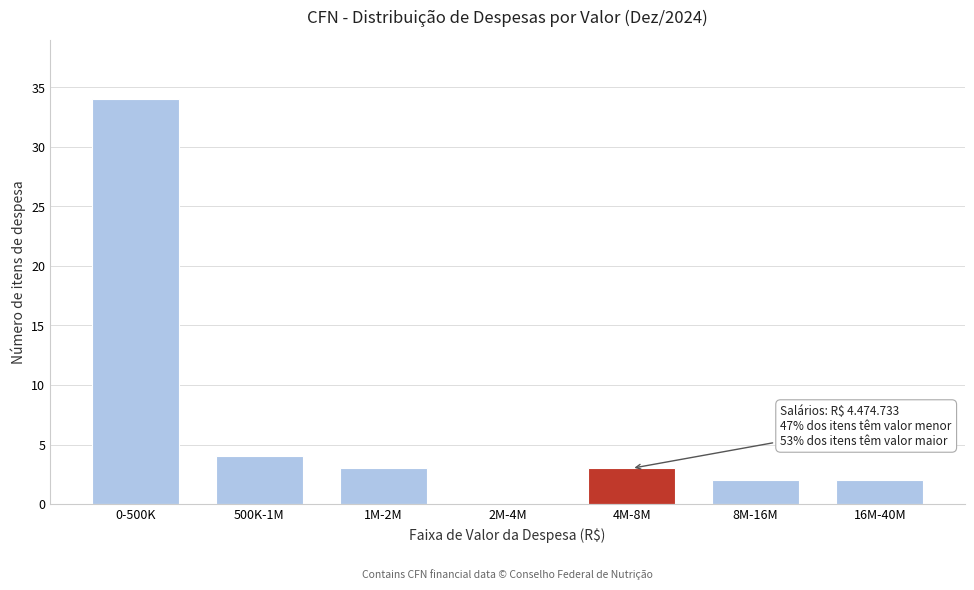

Reading left to right, transcribe all the data shown in this chart.

0-500K=34	500K-1M=4	1M-2M=3	2M-4M=0	4M-8M=3	8M-16M=2	16M-40M=2